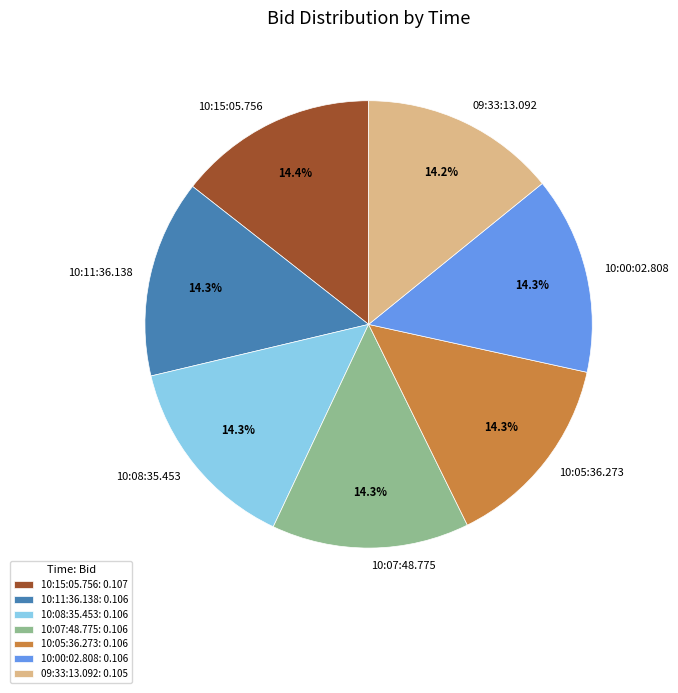

Does 10:00:02.808 represent more than half of the total?

No